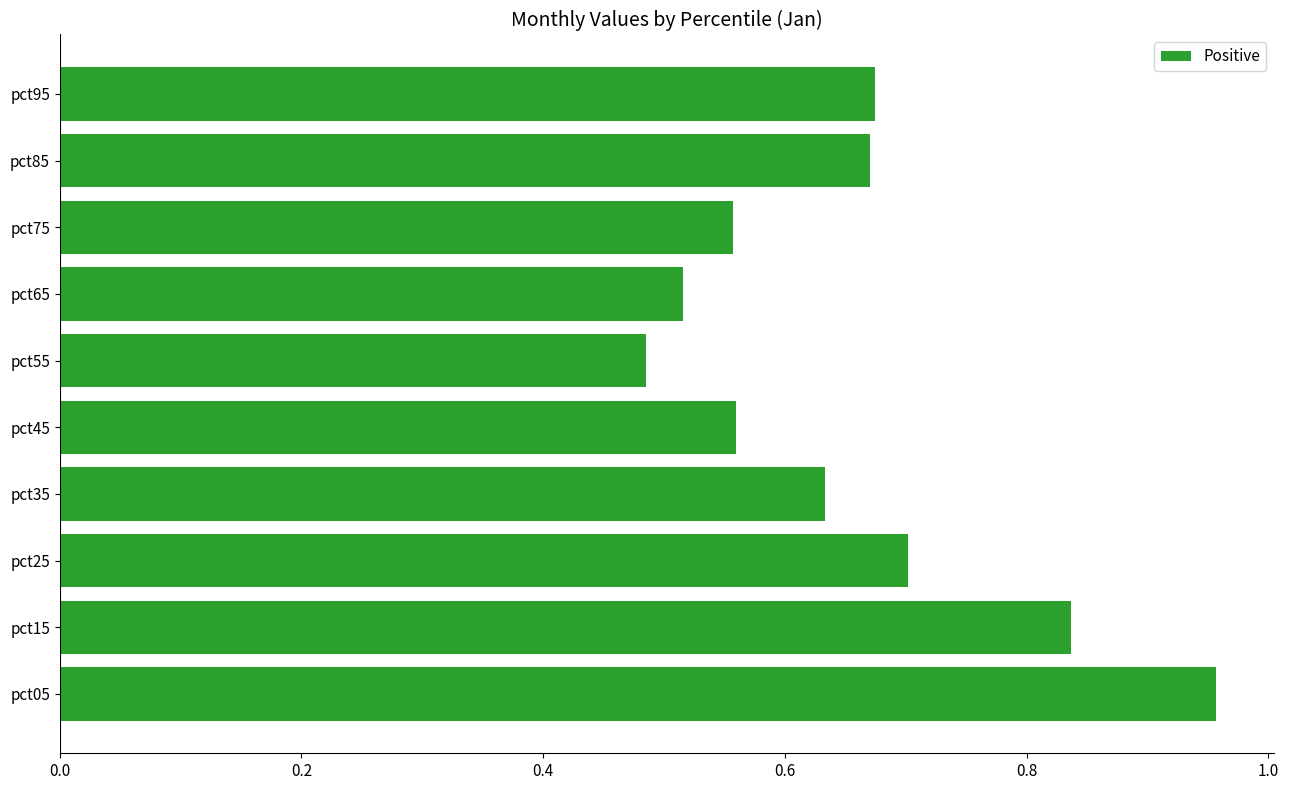

At which category is the sum across all series the highest?

pct05